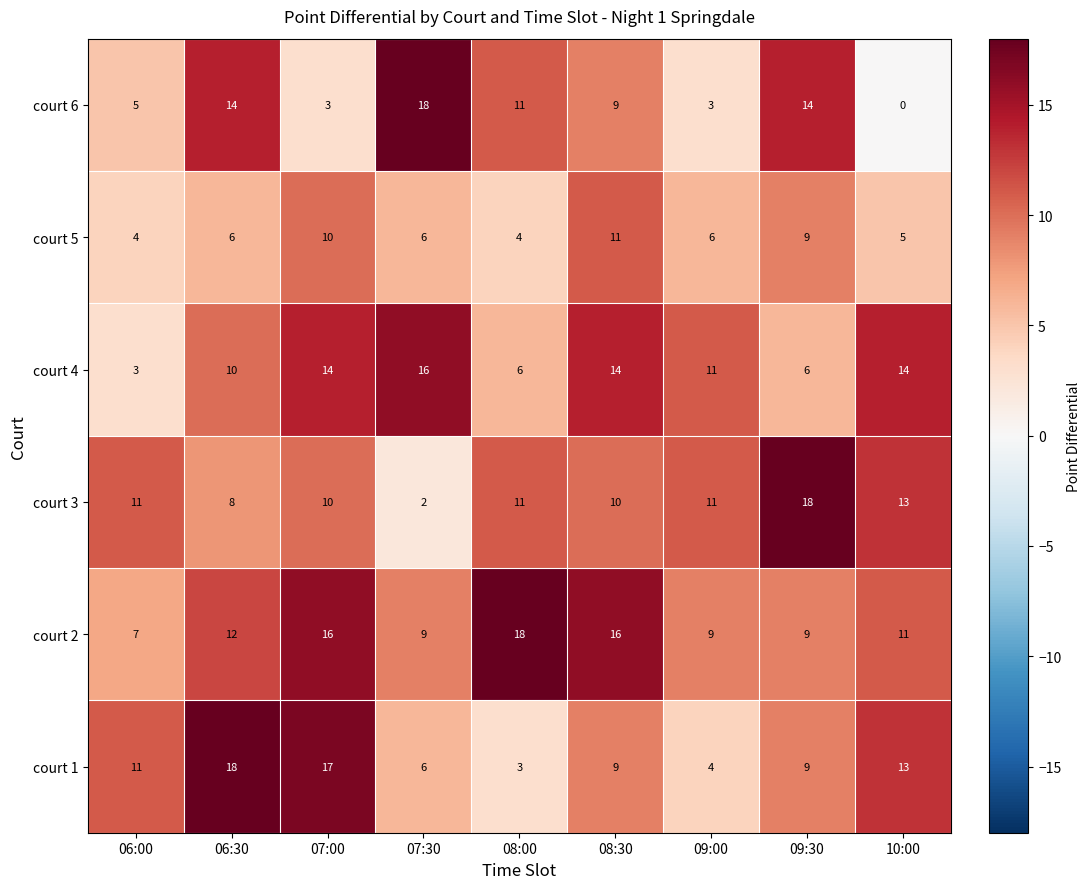

At 06:30, list the series in order from smallest to largest.

court 5, court 3, court 4, court 2, court 6, court 1